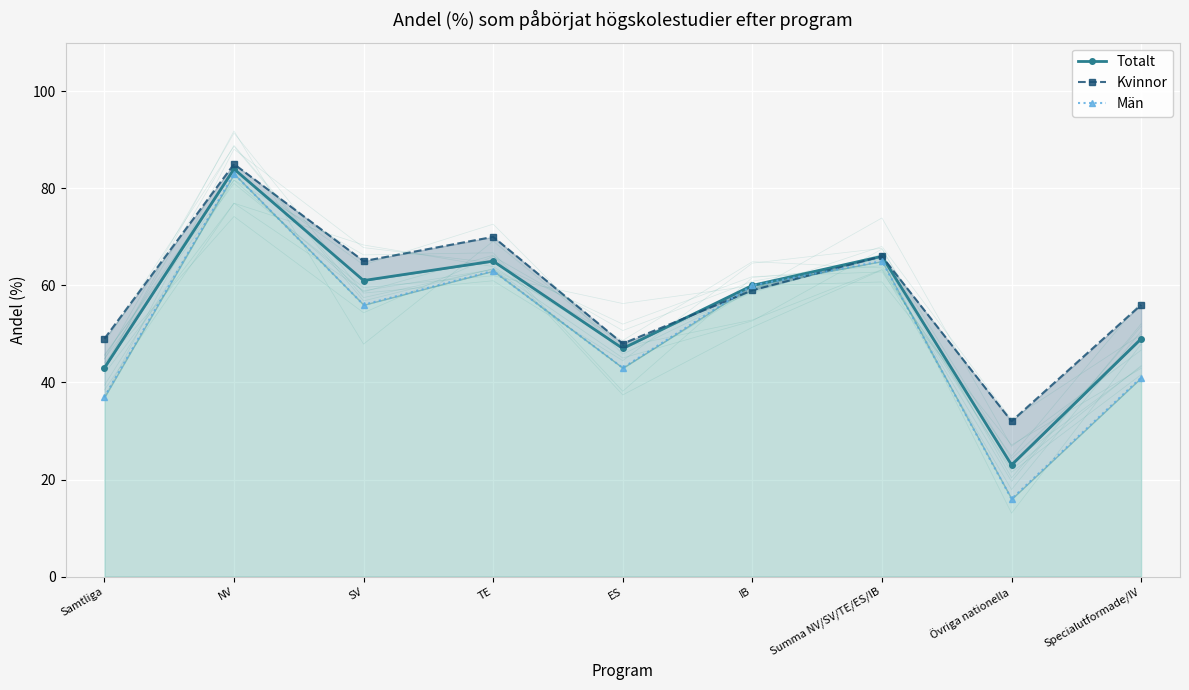

At which label is Totalt closest to 53?

Specialutformade/IV